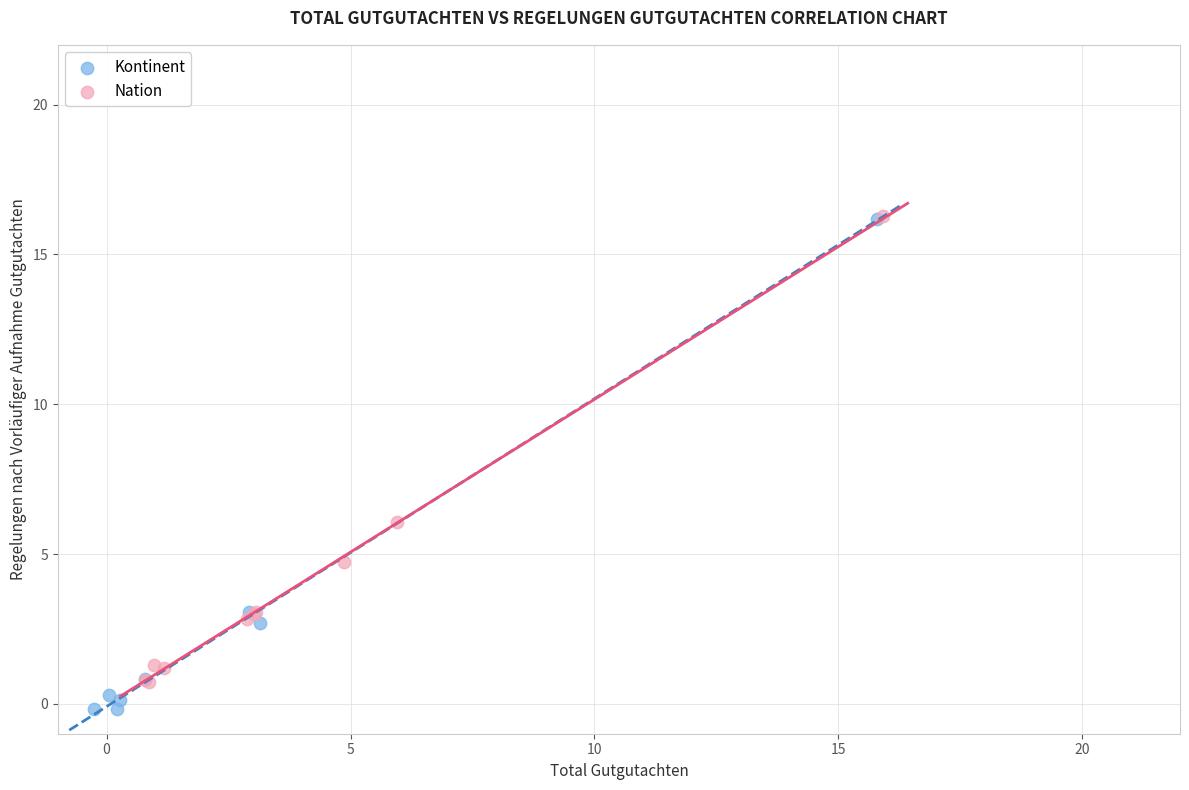

Which series contains the lowest Y value?

Kontinent